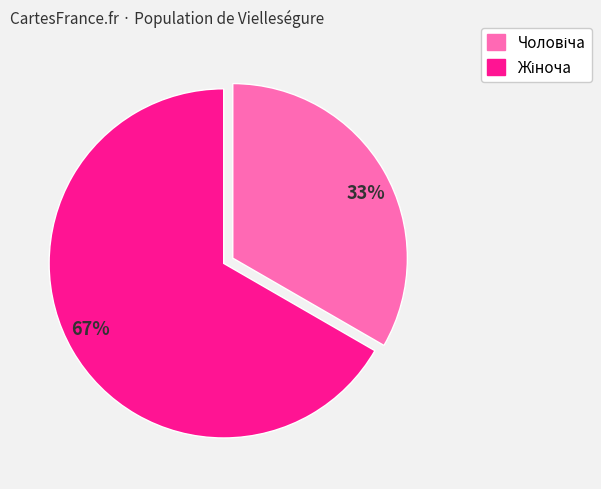

Rank the categories by value from highest to lowest.

67%, 33%